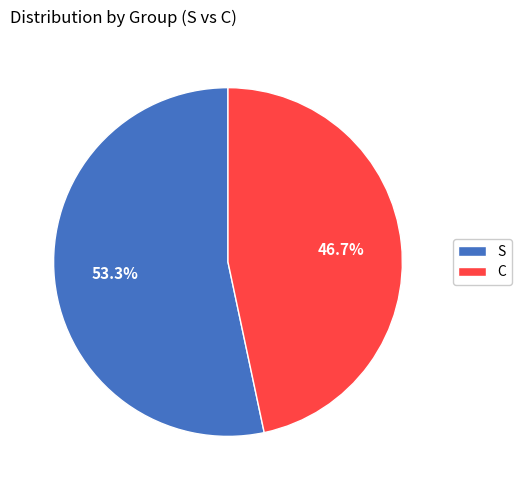

To the nearest percent, what is the difference between the largest and smallest slice percentages?

7%